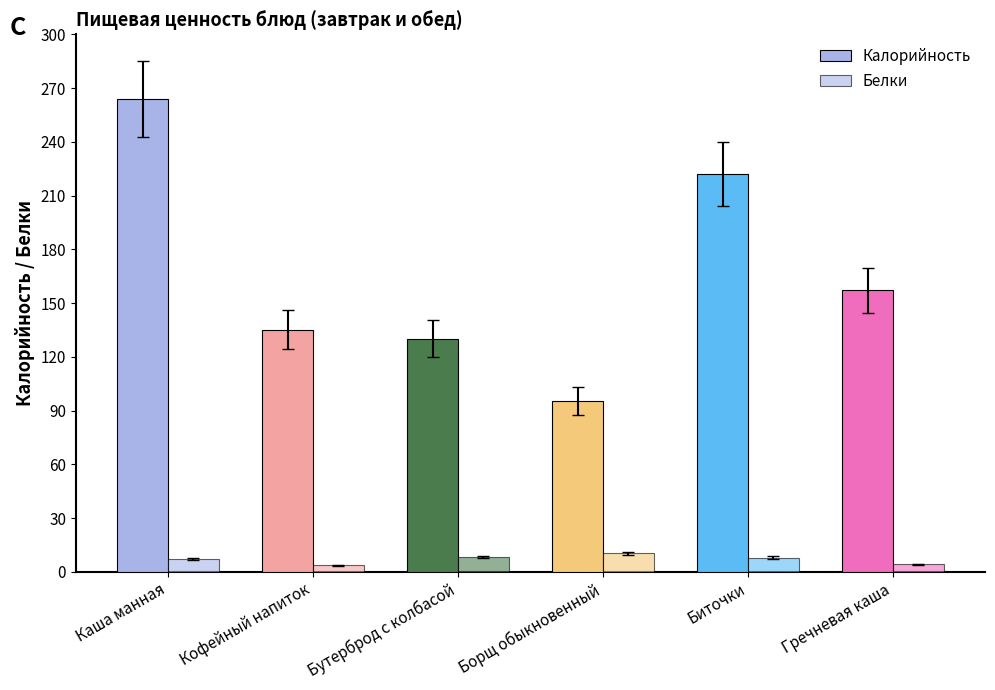

What is the label of the 4th bar from the left?

Борщ обыкновенный